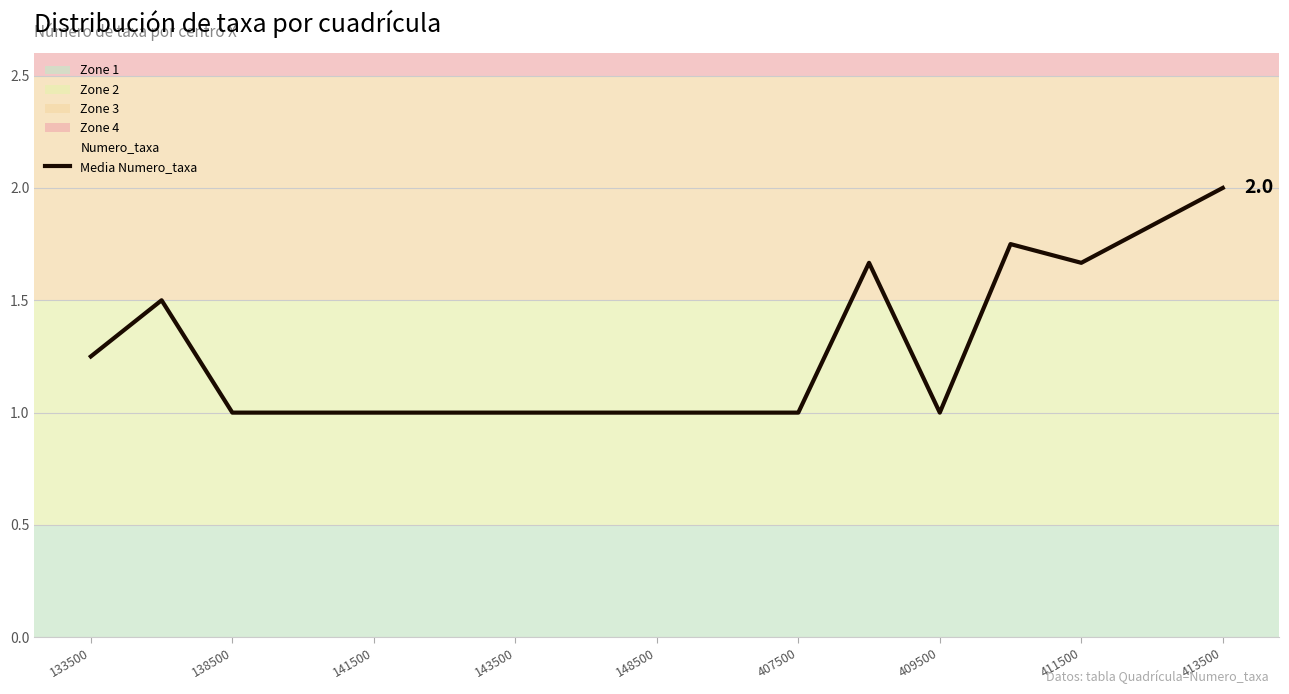

Which category has the highest value across all series?

413500